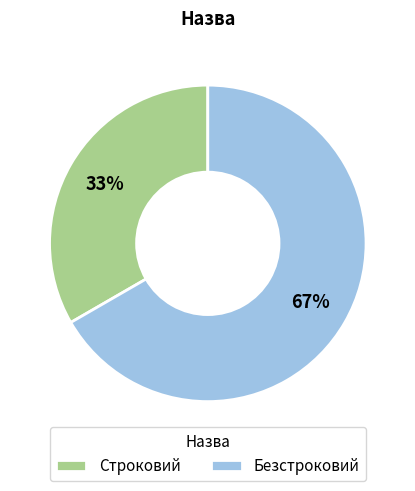

Which category accounts for the majority?

Безстроковий